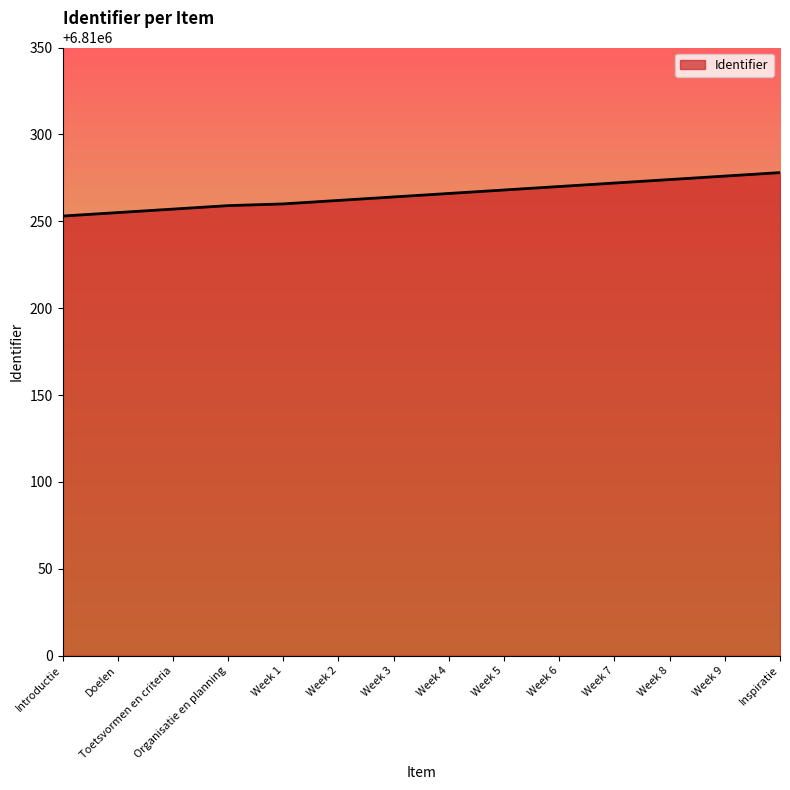

The chart shows a value of 3451872 at Week 8. True or false?

False